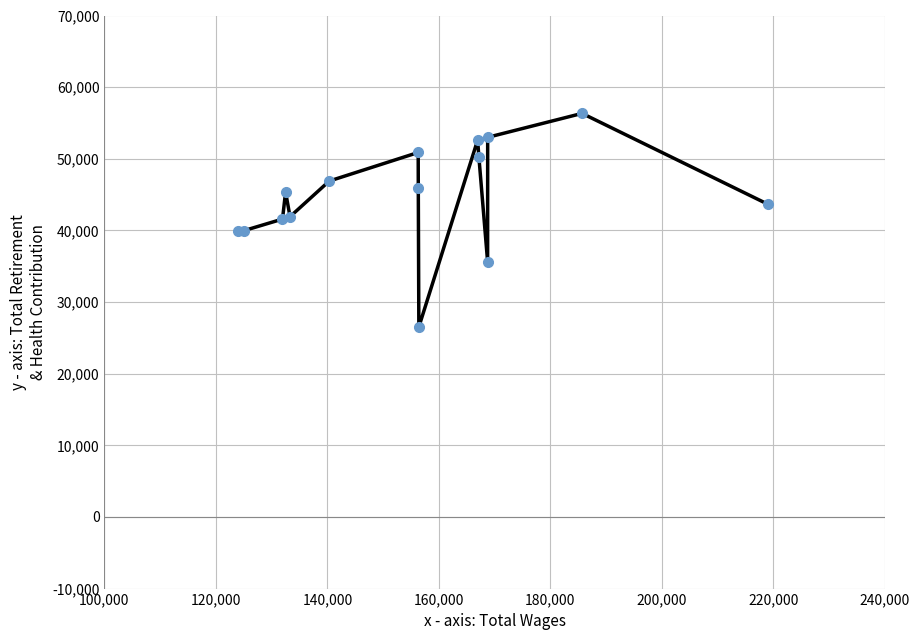

What is the difference between the maximum and second lowest values?

20706